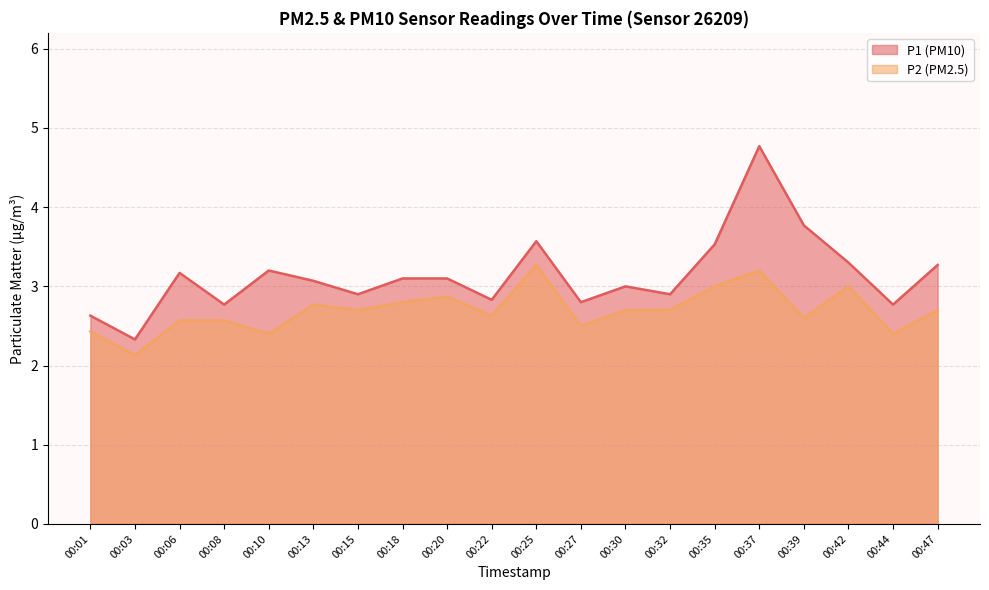

Reading right to left, transcribe all the data shown in this chart.

P1: 00:47=3.3	00:44=2.8	00:42=3.3	00:39=3.8	00:37=4.8	00:35=3.5	00:32=2.9	00:30=3.0	00:27=2.8	00:25=3.6	00:22=2.8	00:20=3.1	00:18=3.1	00:15=2.9	00:13=3.1	00:10=3.2	00:08=2.8	00:06=3.2	00:03=2.3	00:01=2.6
P2: 00:47=2.7	00:44=2.4	00:42=3.0	00:39=2.6	00:37=3.2	00:35=3.0	00:32=2.7	00:30=2.7	00:27=2.5	00:25=3.3	00:22=2.6	00:20=2.9	00:18=2.8	00:15=2.7	00:13=2.8	00:10=2.4	00:08=2.6	00:06=2.6	00:03=2.1	00:01=2.4